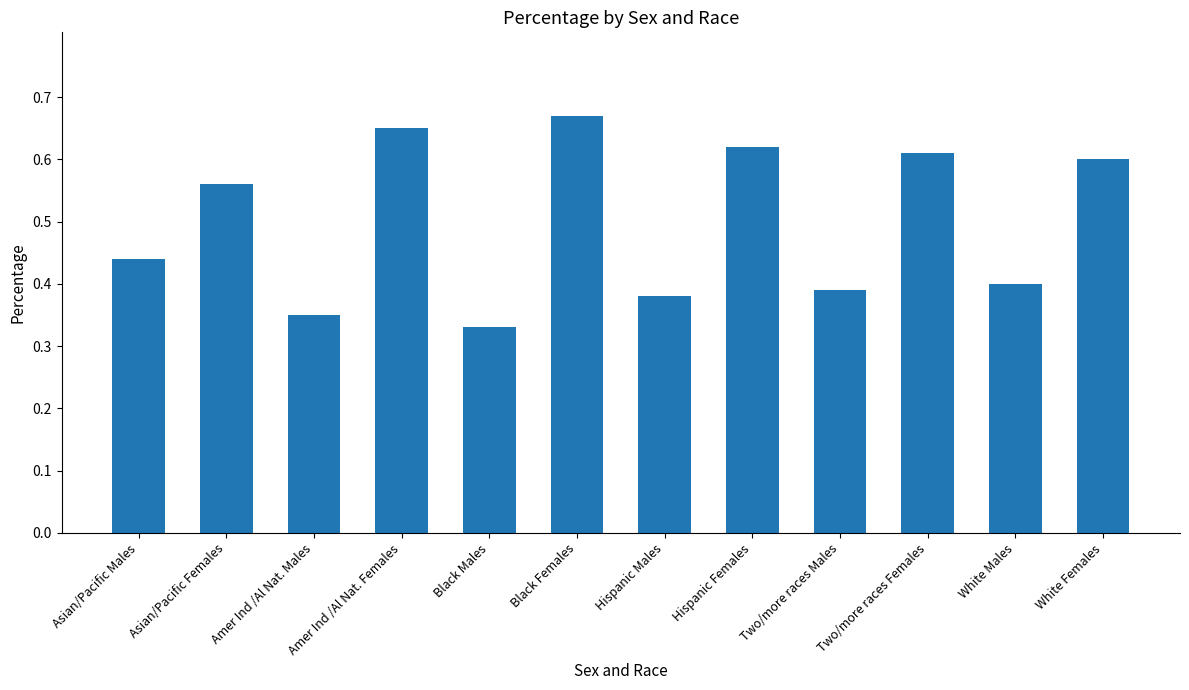

What is the label of the 8th bar from the right?

Black Males